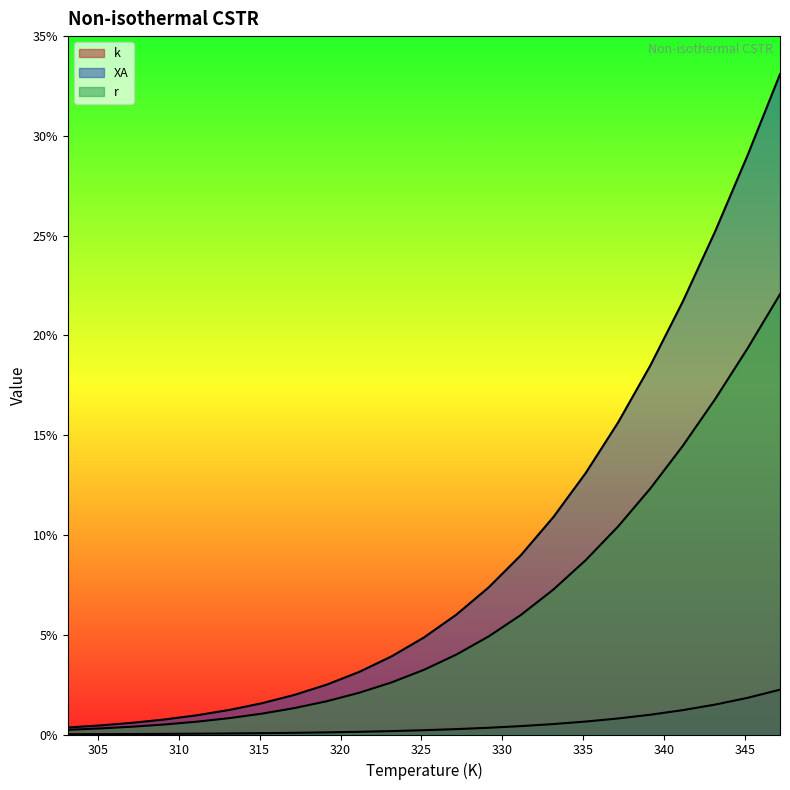

The k series shows 0.0 at 313.15. True or false?

False